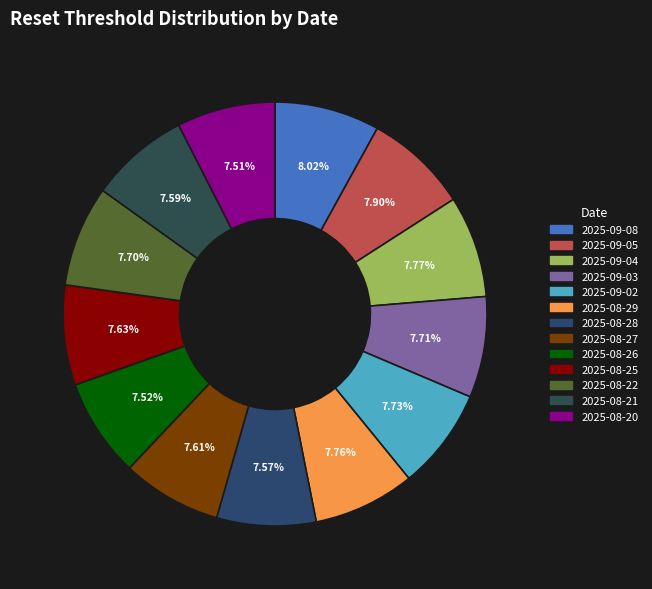

To the nearest percent, what is the combined percentage of 2025-08-22 and 2025-09-08?

16%